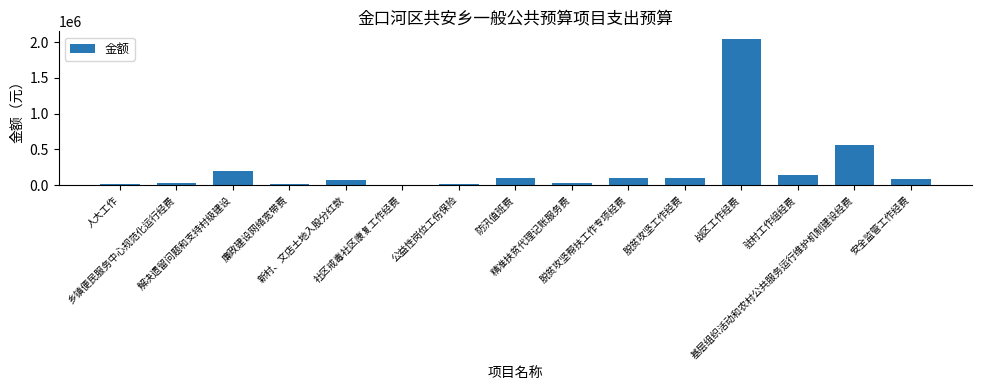

Count the number of categories in the chart.

15